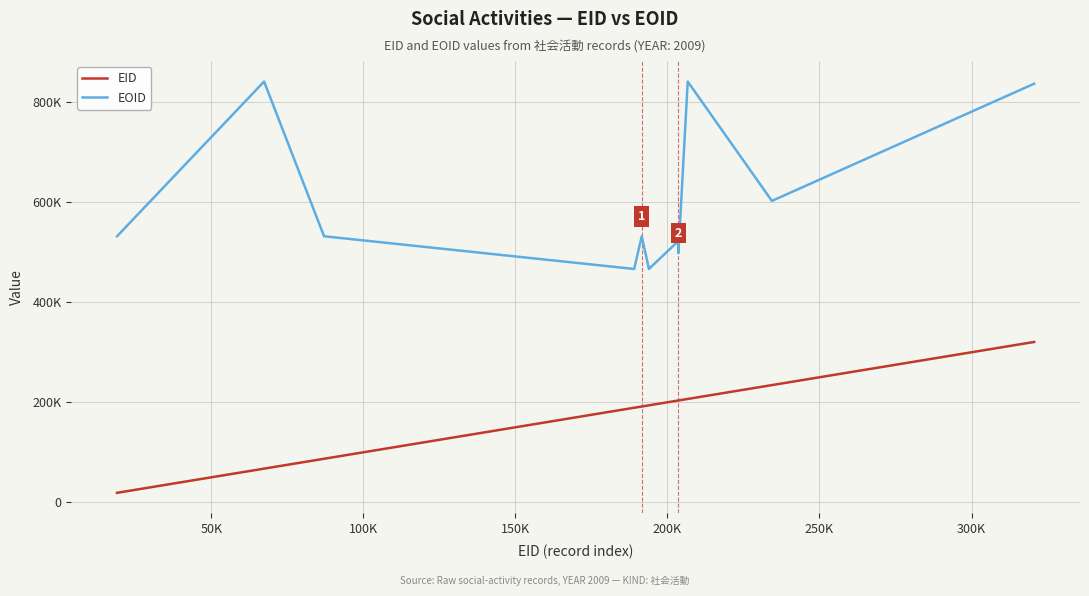

Rank the series by their maximum value, from lowest to highest.

EID, EOID